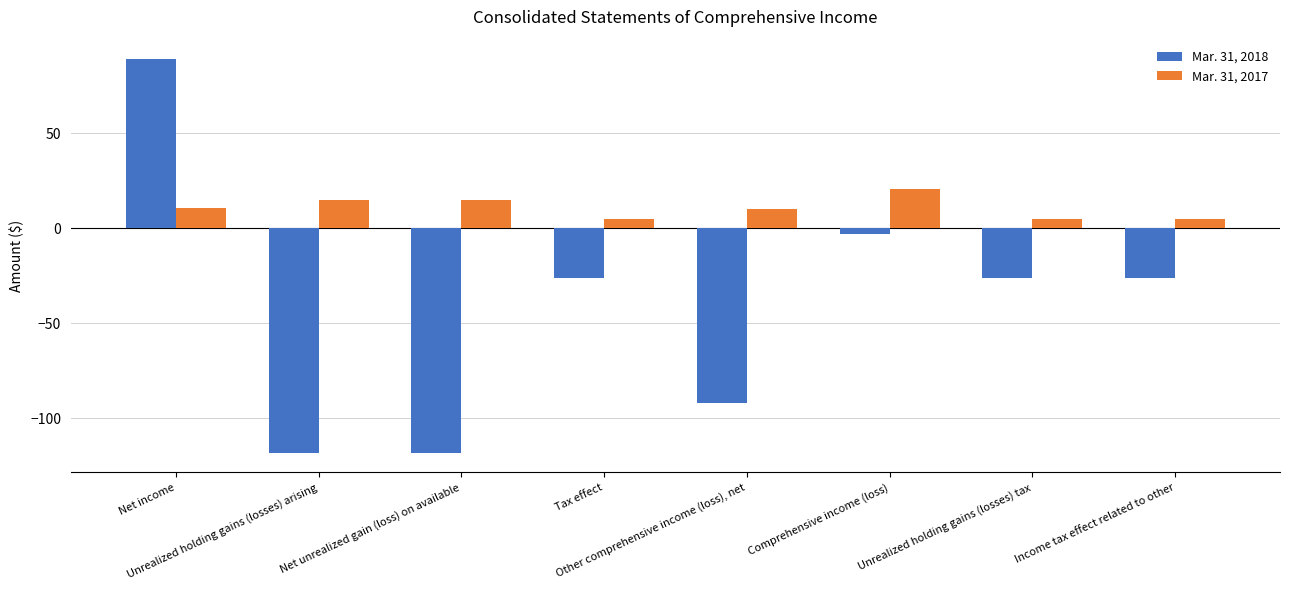

What is the maximum value shown in the chart?

89